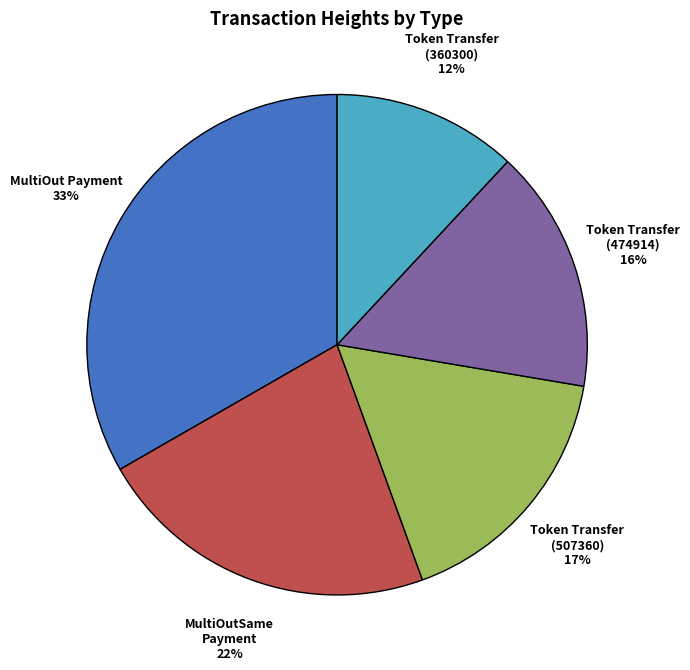

To the nearest percent, what is the average slice percentage?

20%